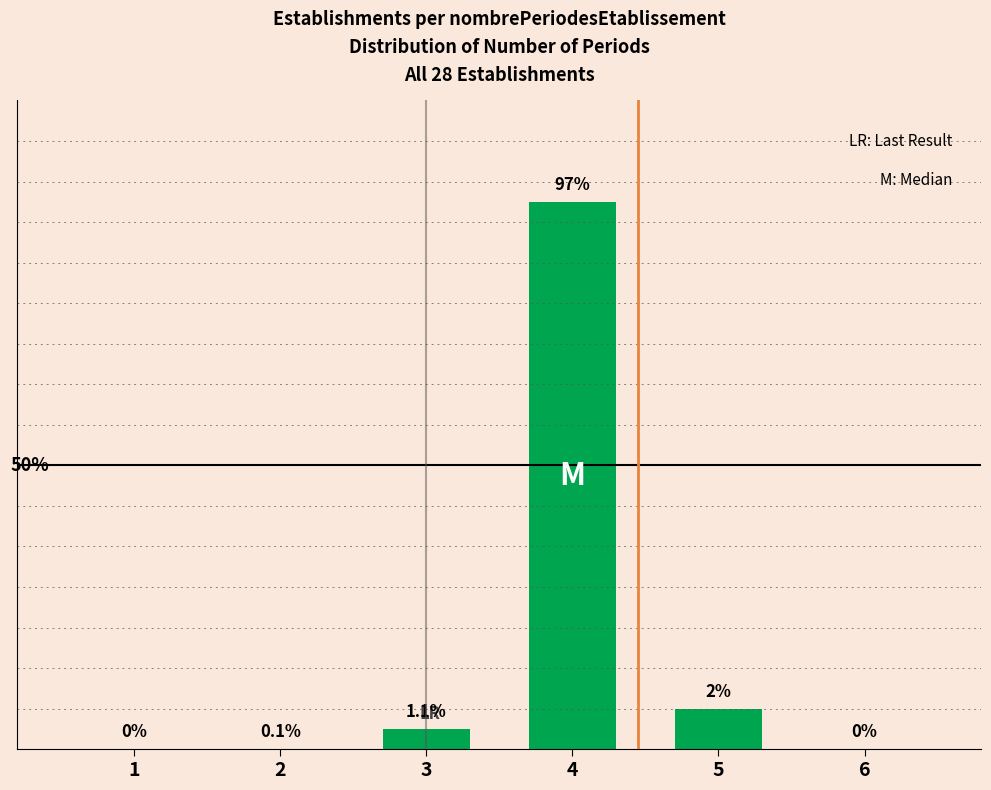

Are the bars horizontal?

No